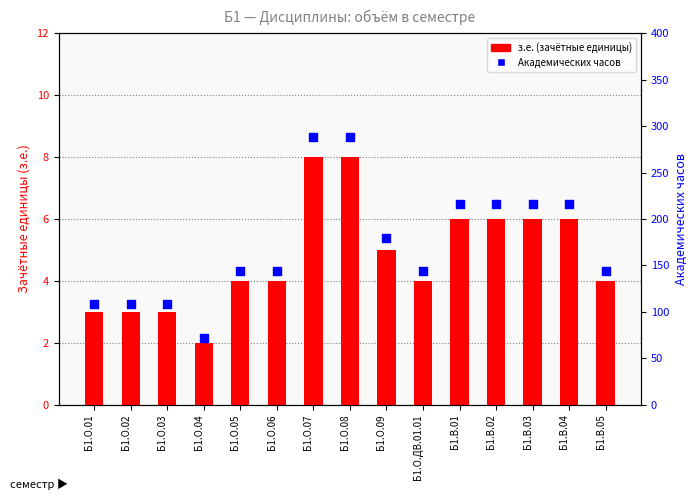

Which series contains the highest Y value?

Академических часов